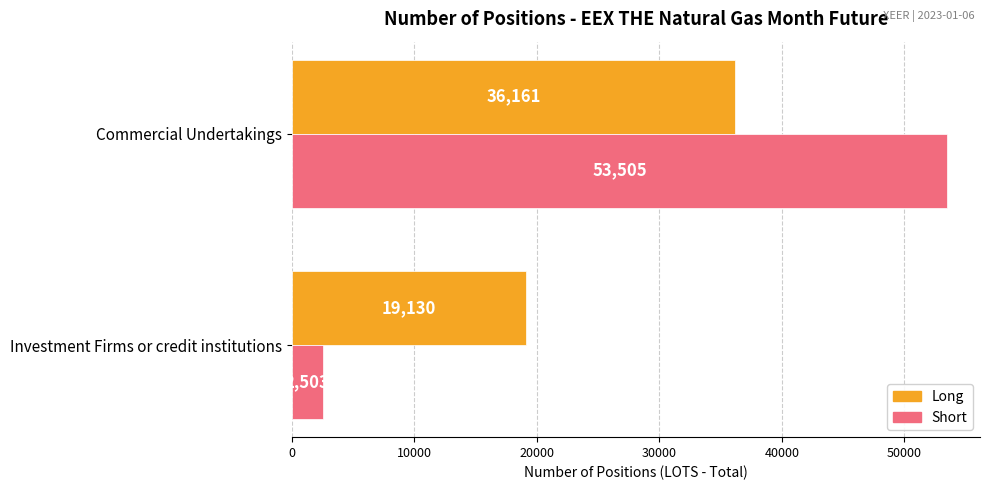

At which category is the sum across all series the highest?

Commercial Undertakings